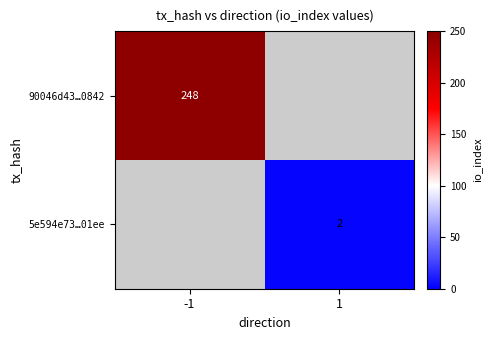

Is it true that 5e594e73…01ee equals 2 at 1?

True